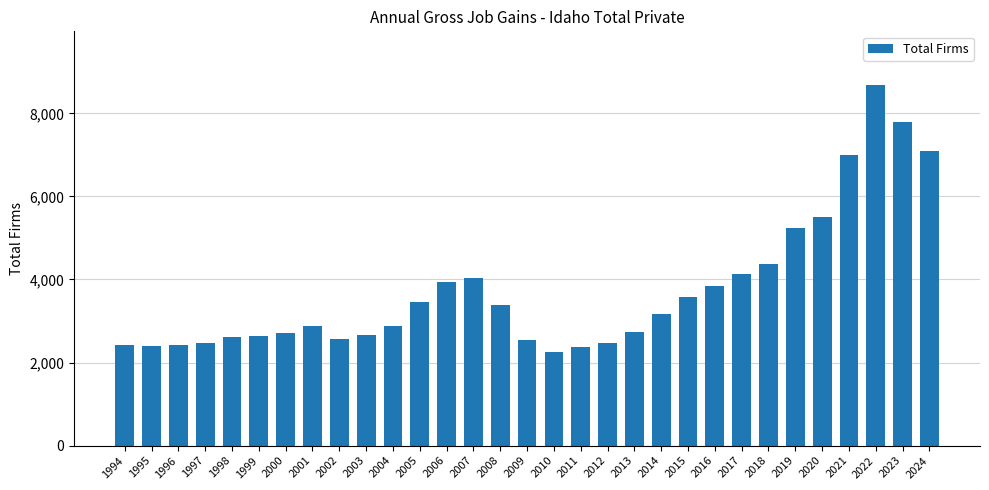

What is the smallest value displayed?

2249